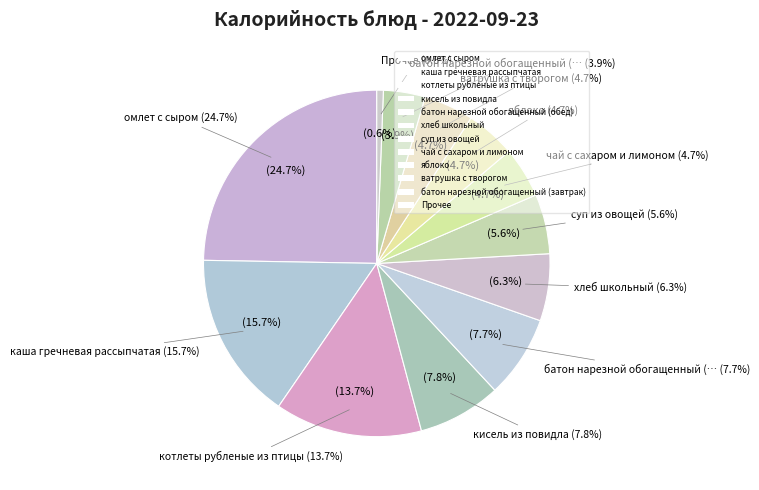

Does хлеб школьный represent more than half of the total?

No